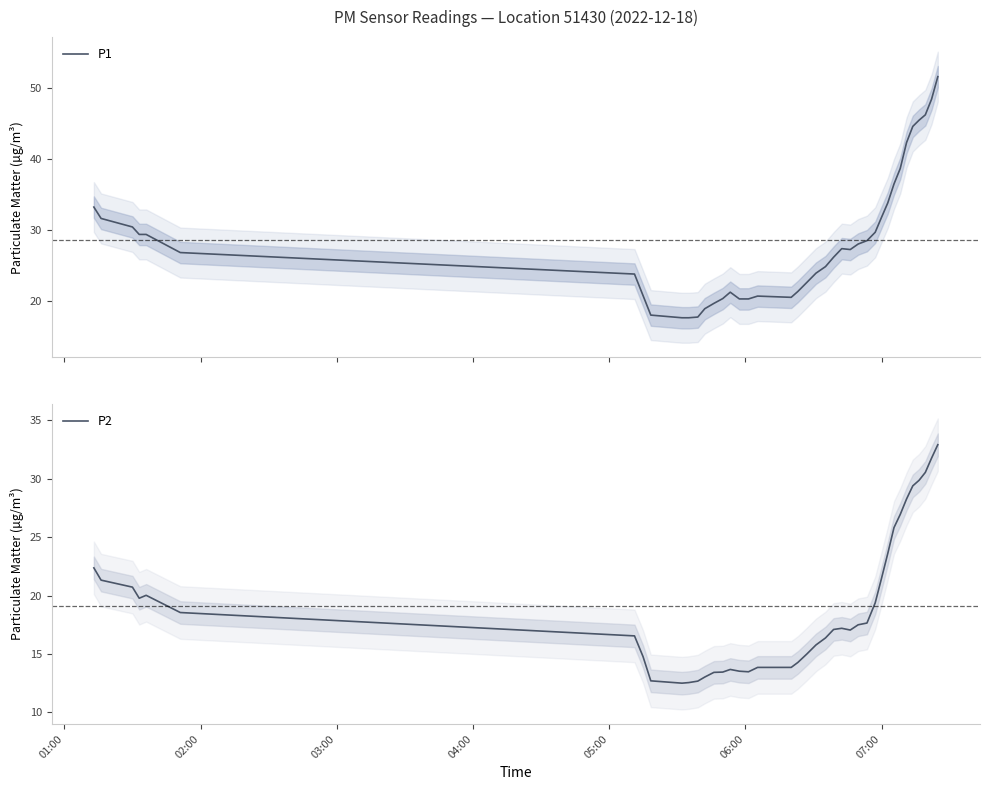

Where is P2 nearest to the value 22?

01:00